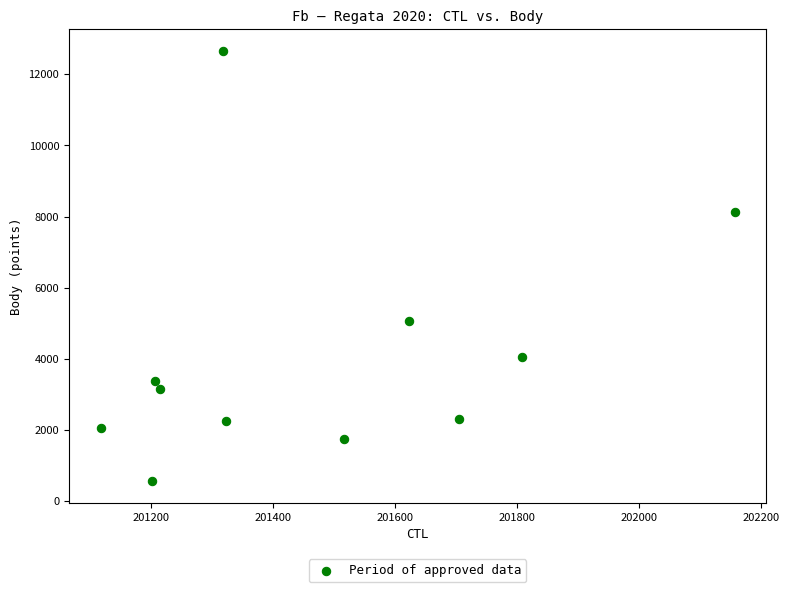

What is the average X value?

201472